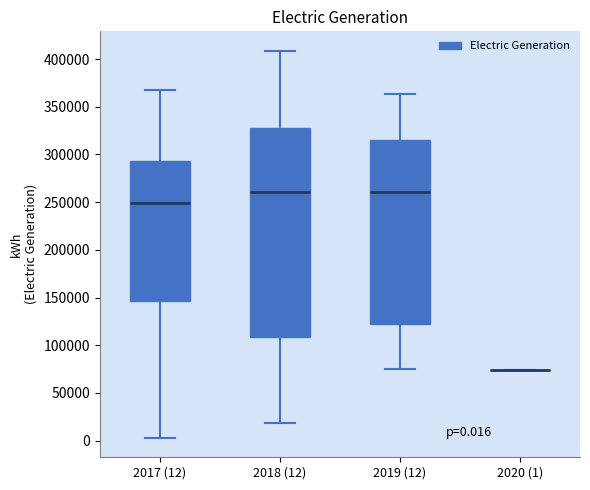

Which box is the tallest, from its lower edge to its upper edge?

2018 (12)